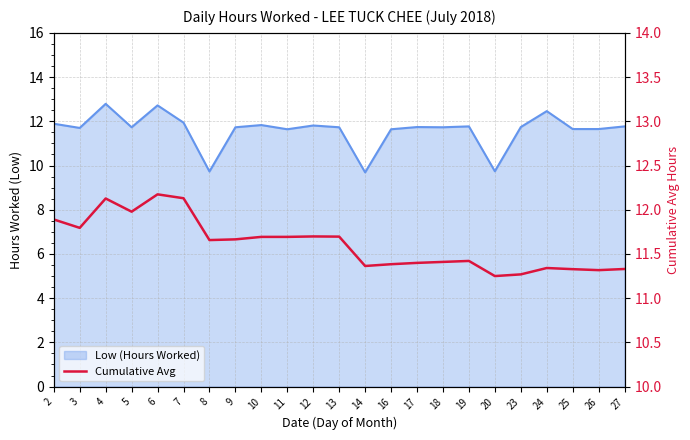

What is the ratio of the value at 12 to the value at 3?

1.0